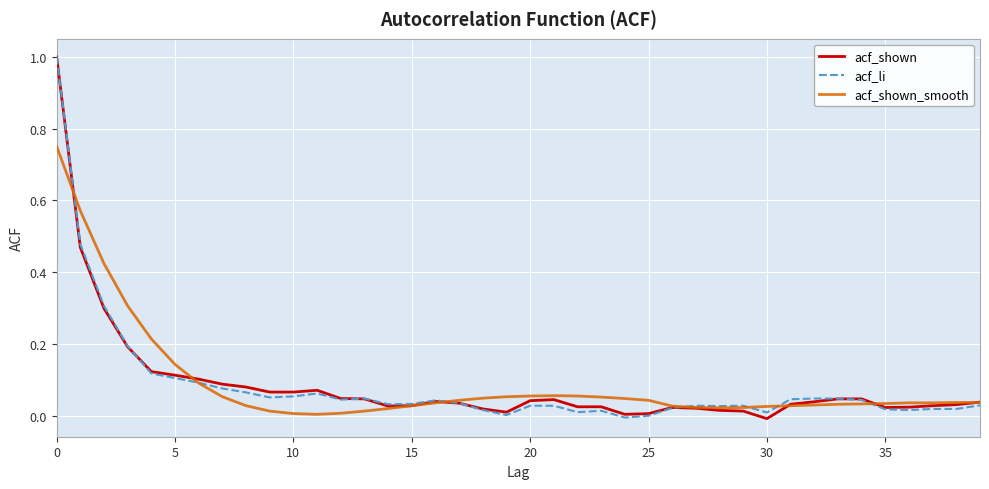

Is this an area chart (filled region under the line)?

No